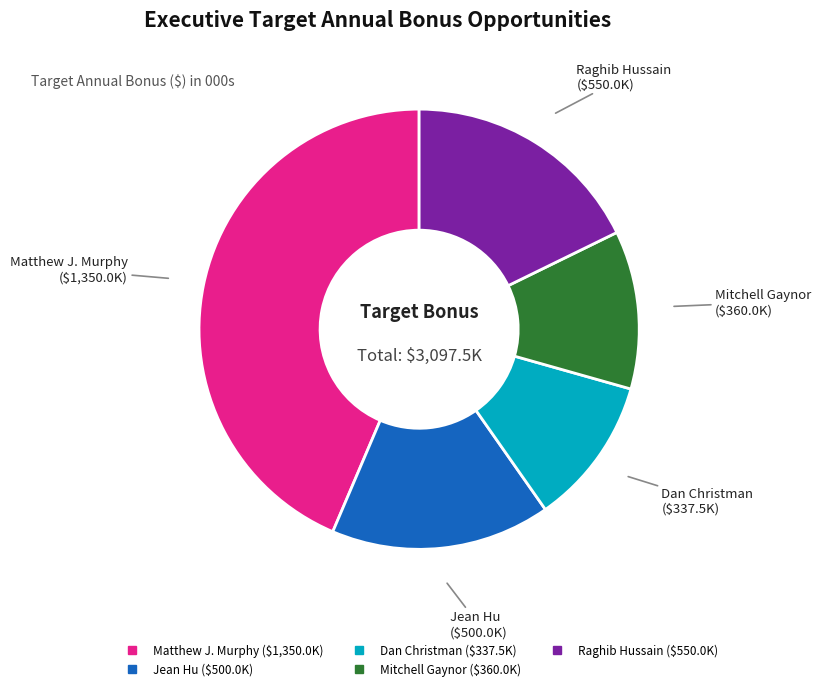

Is there a majority slice in this chart?

No